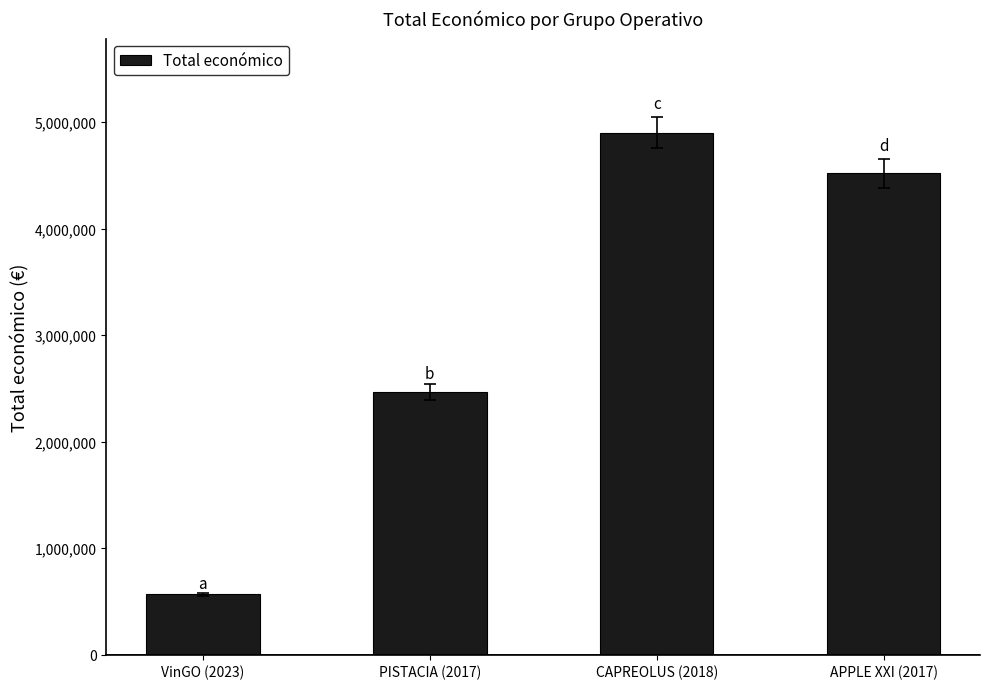

What is the smallest value displayed?

566298